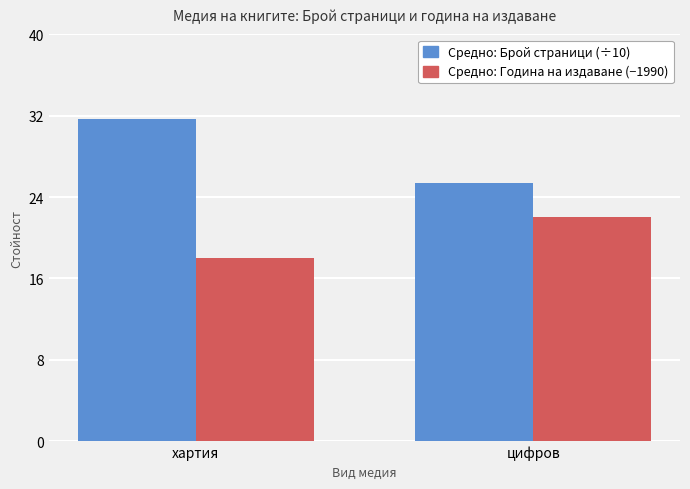

At how many categories does at least one series exceed 27?

1